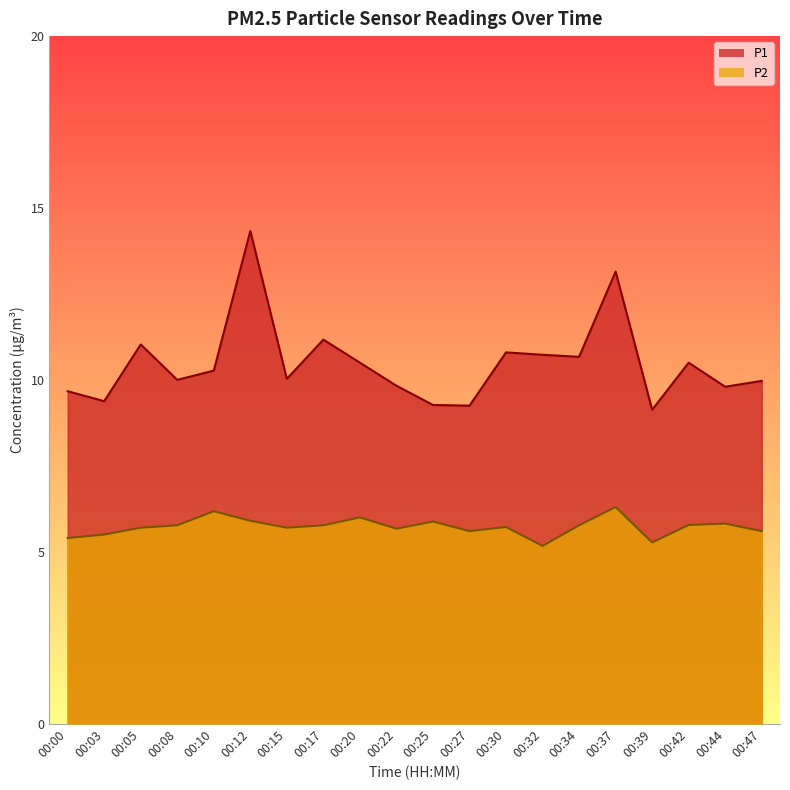

The P1 series shows 17.3 at 00:44. True or false?

False